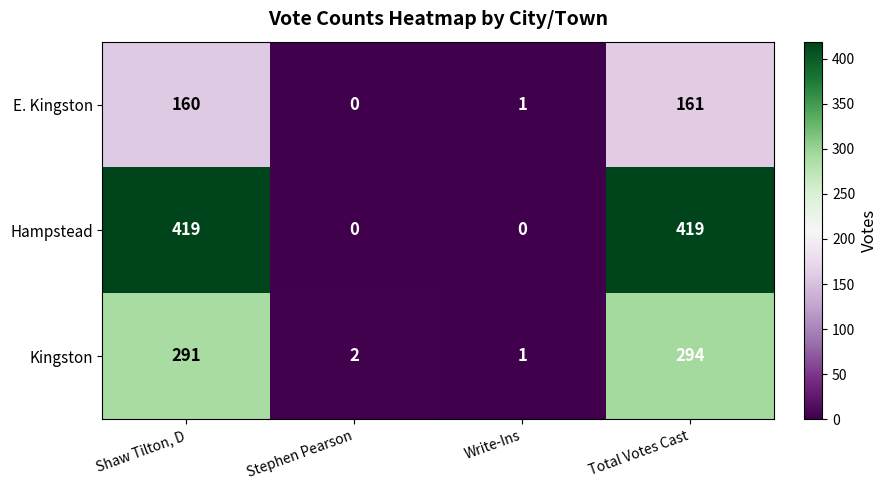

Rank the series by their average value, from lowest to highest.

E. Kingston, Kingston, Hampstead